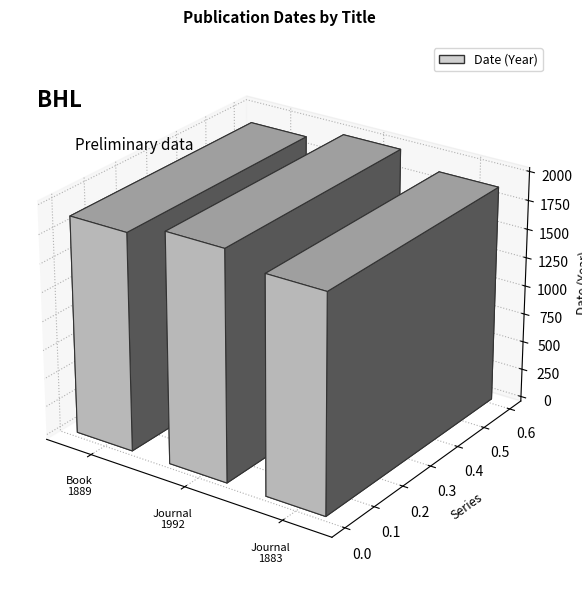

What is the maximum value shown in the chart?

1992